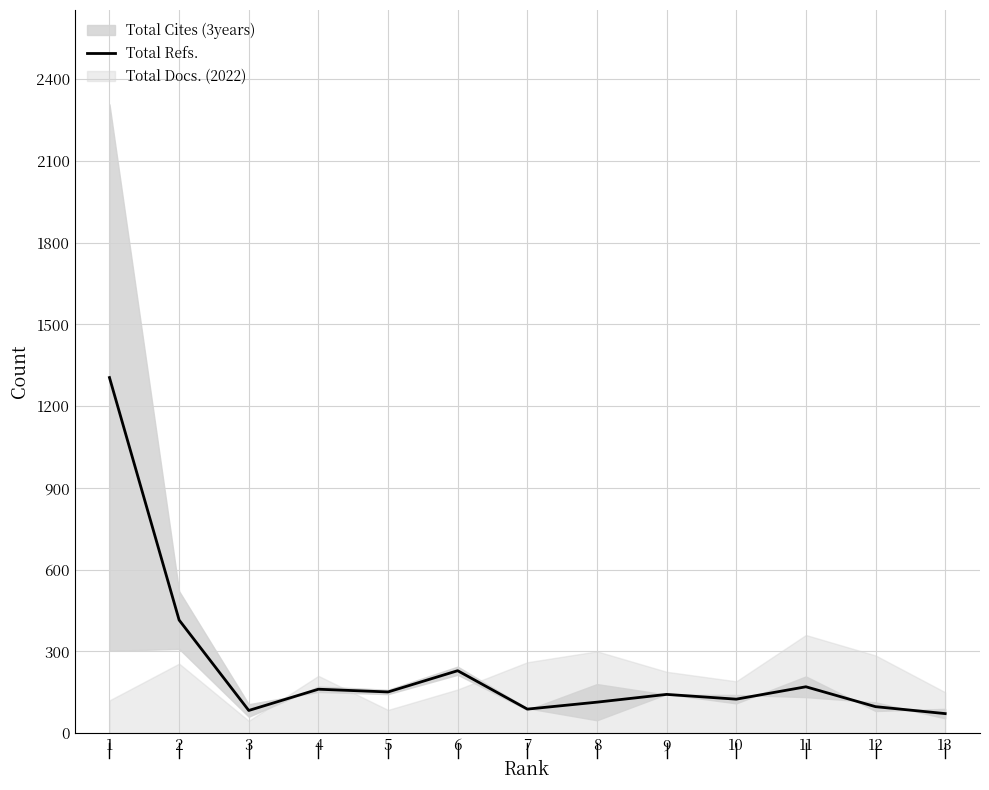

At which category does the chart reach its minimum across all series?

13